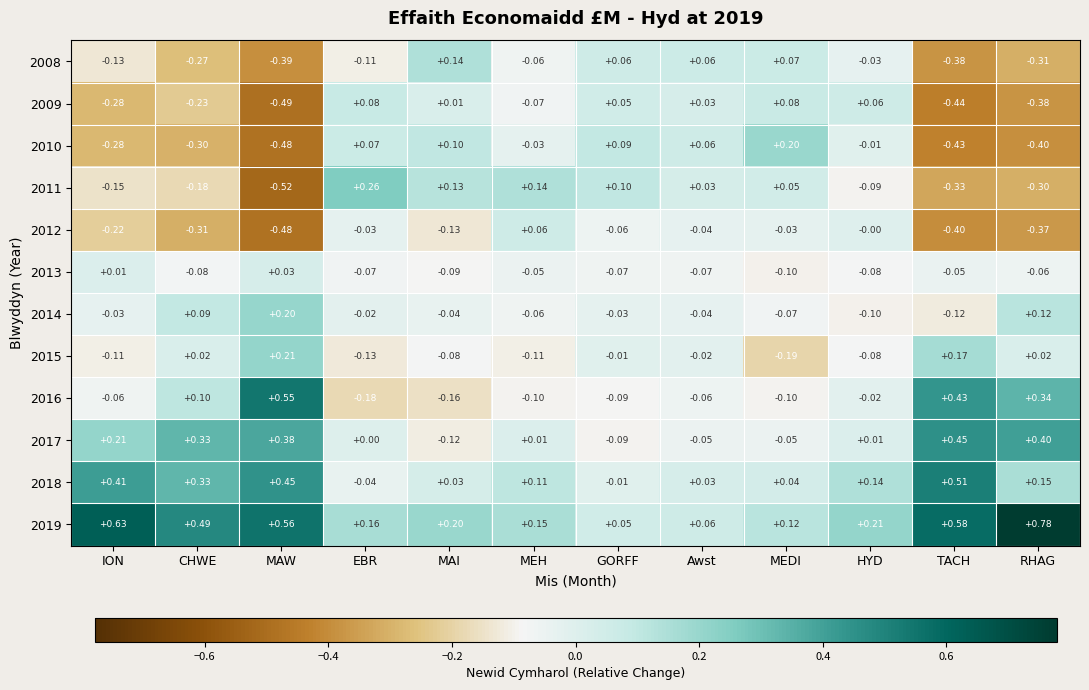

Where is 2008 nearest to the value 0?

HYD